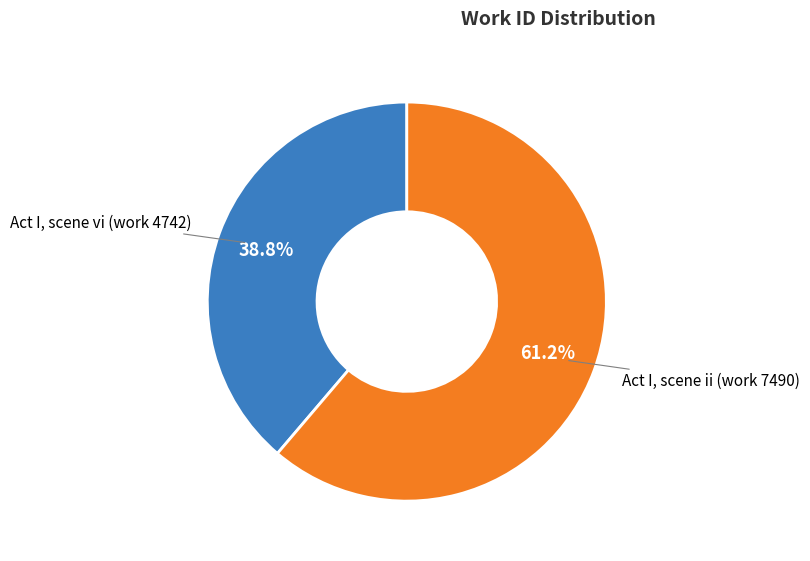

What percentage do Act I, scene vi (work 4742) and Act I, scene ii (work 7490) together represent?

100.0%